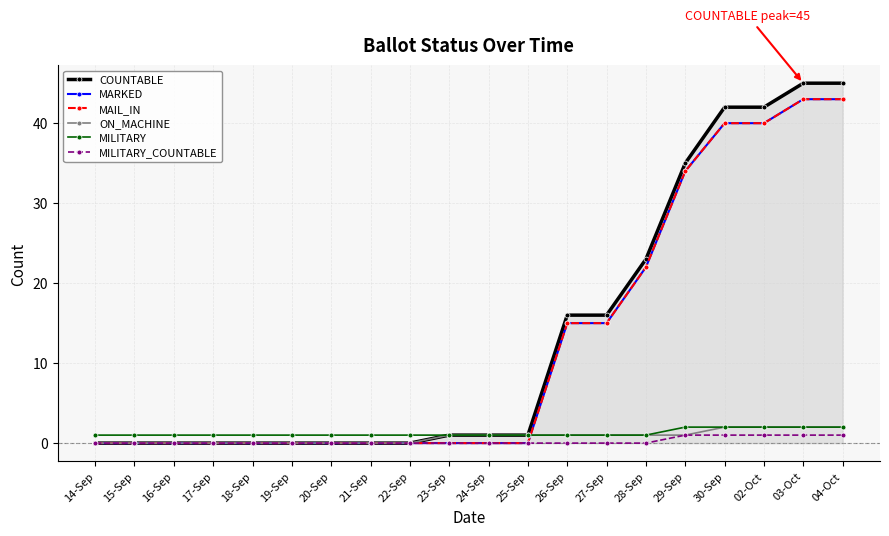

Does the chart have visible grid lines?

Yes